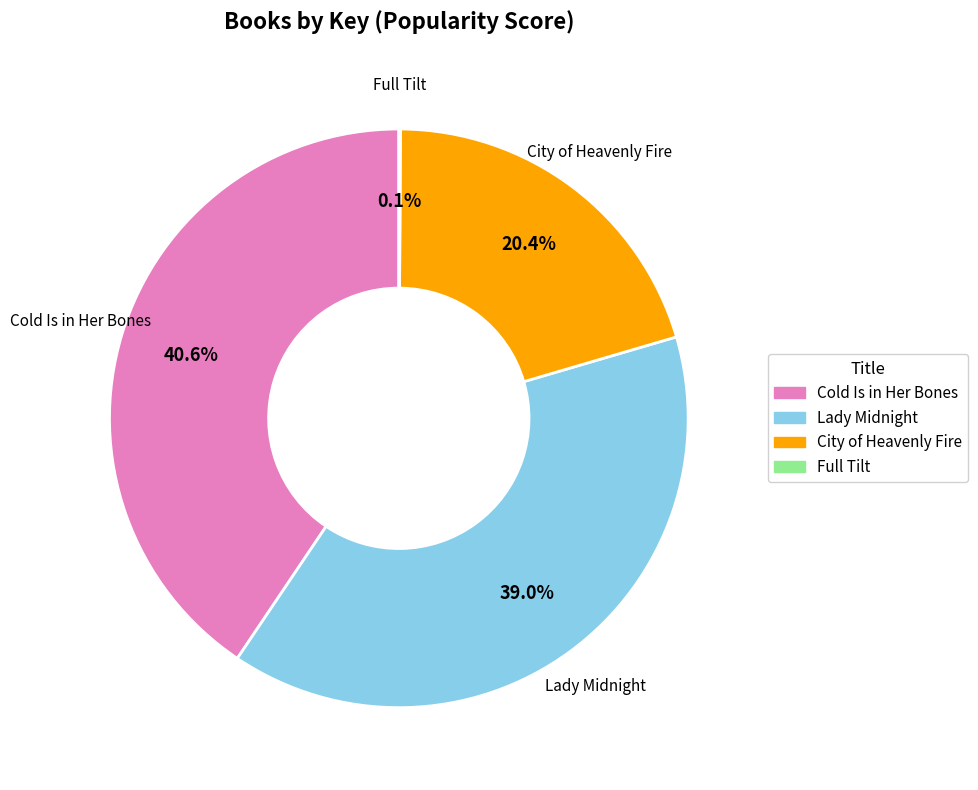

To the nearest percent, what is the average slice percentage?

25%